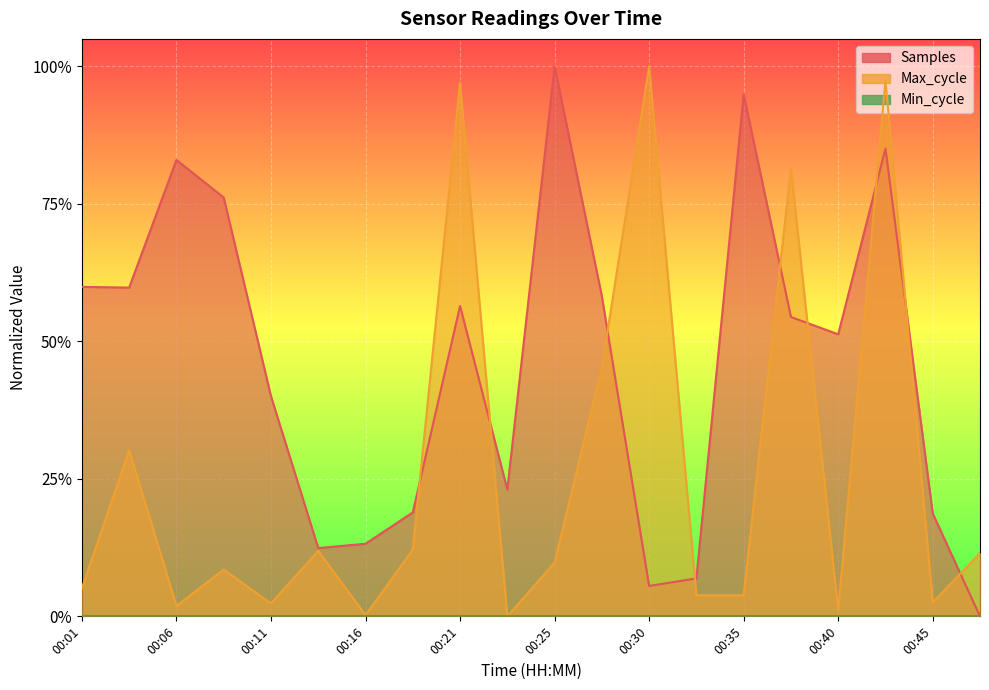

Reading left to right, what are all the values shown in this chart?

Samples: 0.6	0.6	0.8	0.8	0.4	0.1	0.1	0.2	0.6	0.2	1.0	0.6	0.1	0.1	0.9	0.5	0.5	0.9	0.2	0.0
Max_cycle: 0.1	0.3	0.0	0.1	0.0	0.1	0.0	0.1	1.0	0.0	0.1	0.5	1.0	0.0	0.0	0.8	0.0	1.0	0.0	0.1